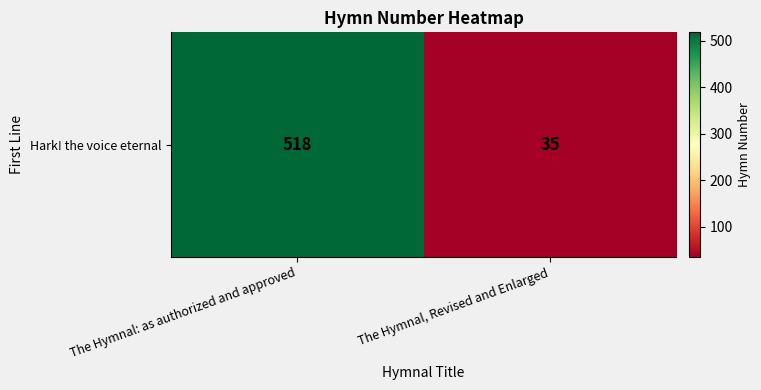

Where is the data nearest to the value 276?

The Hymnal, Revised and Enlarged